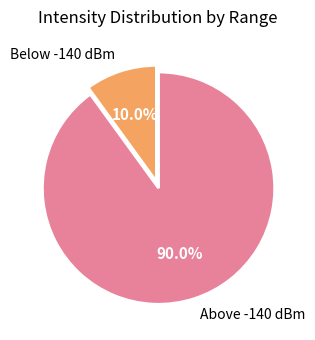

What is the ratio of the value at Above -140 dBm to the value at Below -140 dBm?

9.0